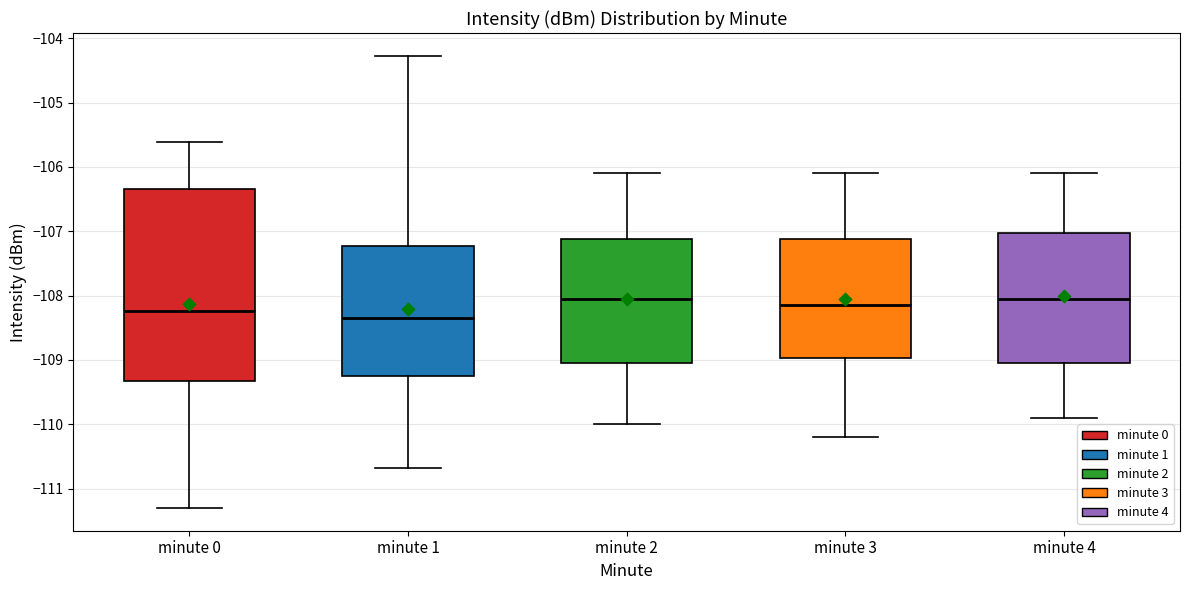

Reading left to right, read every box against the y-axis: the position of its median line, the range the box covers, and the ends of its whiskers. The values are not printed on the chart, so give them approximately, as read against the axis.

minute 0: median -108.2, box -109.3 to -106.3, whiskers -111.3 to -105.6
minute 1: median -108.3, box -109.2 to -107.2, whiskers -110.7 to -104.3
minute 2: median -108.0, box -109.0 to -107.1, whiskers -110.0 to -106.1
minute 3: median -108.1, box -109.0 to -107.1, whiskers -110.2 to -106.1
minute 4: median -108.0, box -109.0 to -107.0, whiskers -109.9 to -106.1